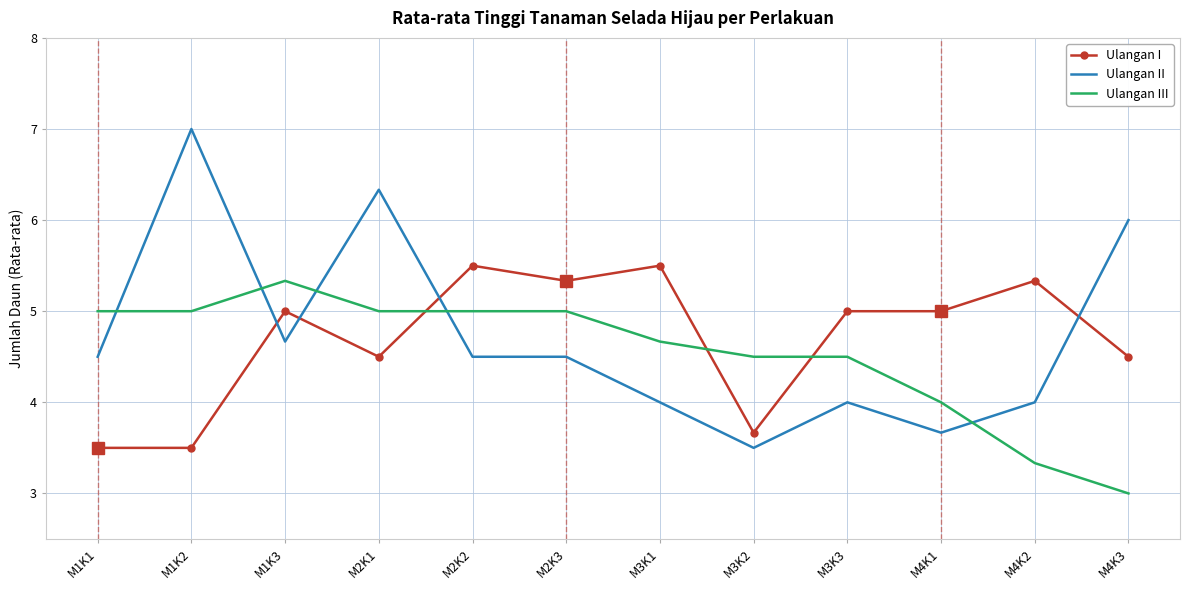

At which label is Ulangan II closest to 5?

M1K3